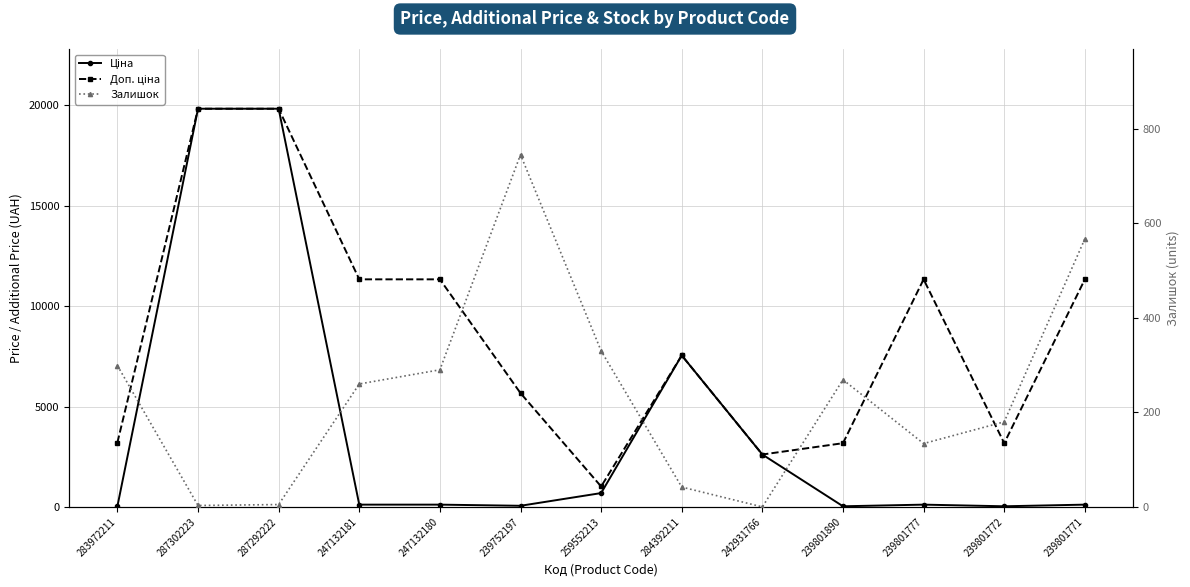

What is the sum of the Доп. ціна values at 239801771 and 283972211?

14539.0